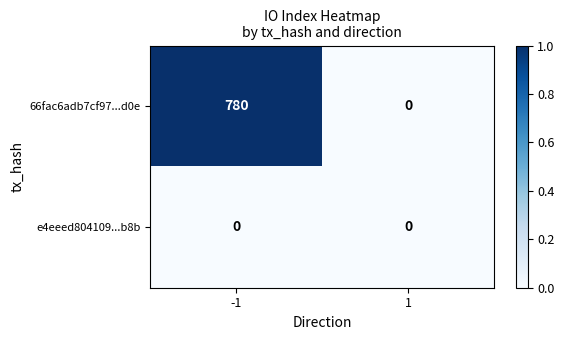

How many distinct data groups are displayed?

2